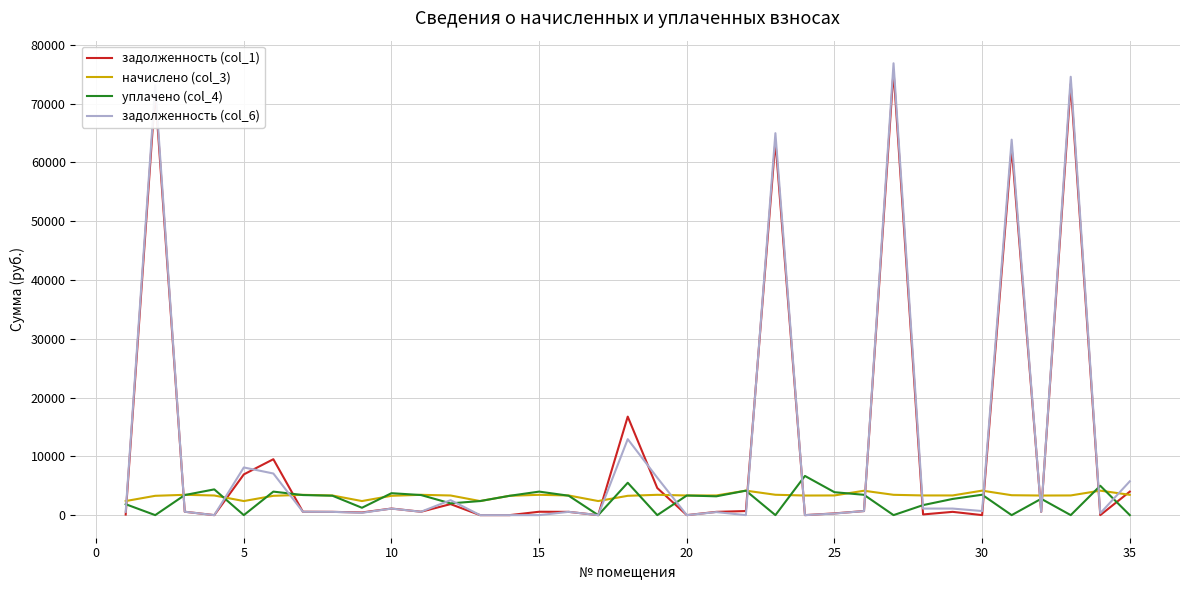

Is this an area chart (filled region under the line)?

No